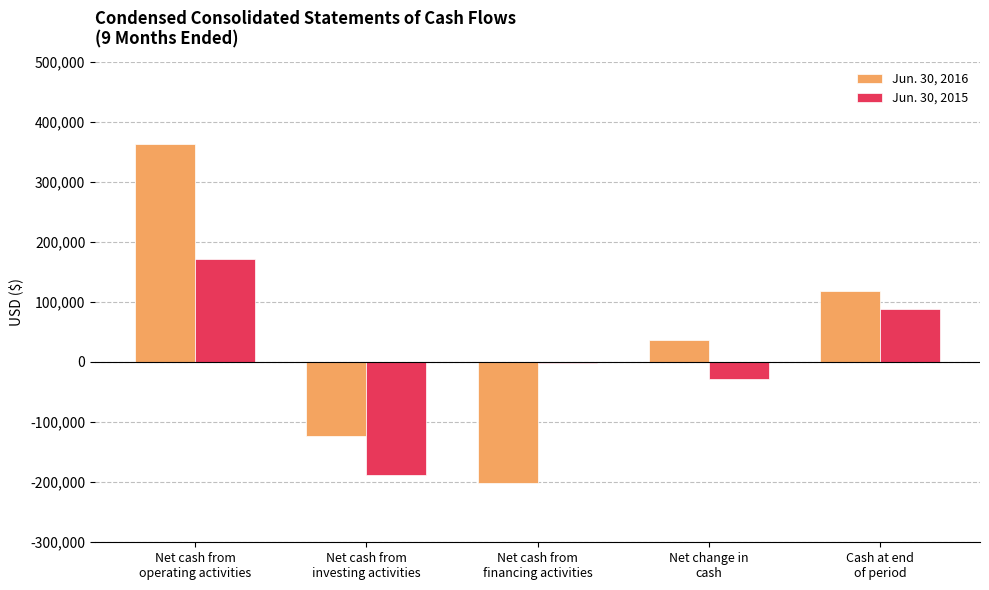

Reading left to right, what are all the values shown in this chart?

Jun. 30, 2016: 362481	-122881	-200635	35917	118119
Jun. 30, 2015: 171490	-188379	-1466	-27903	87384